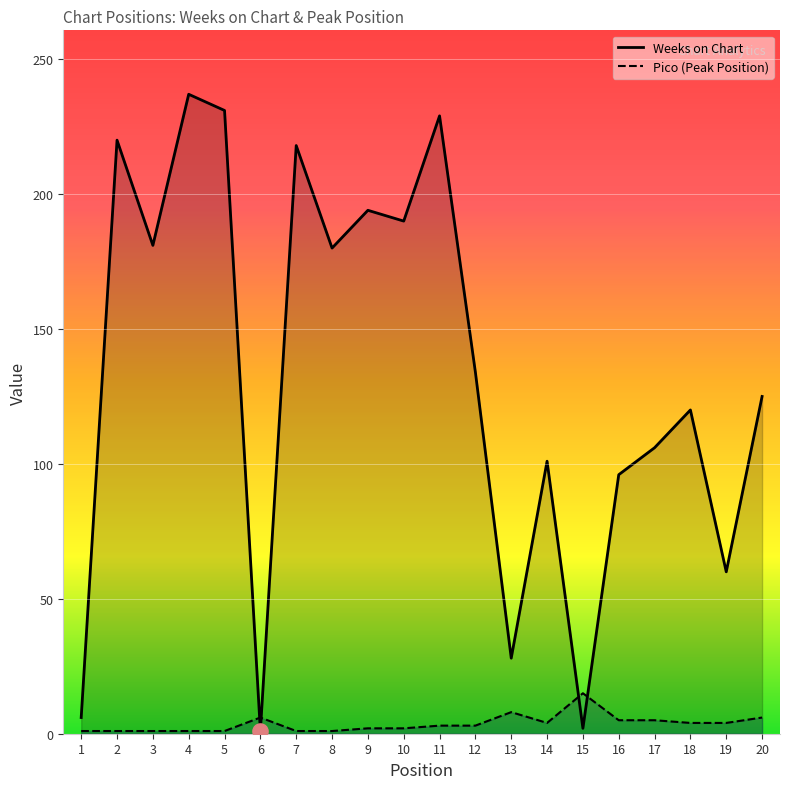

At how many categories does at least one series exceed 108?

12